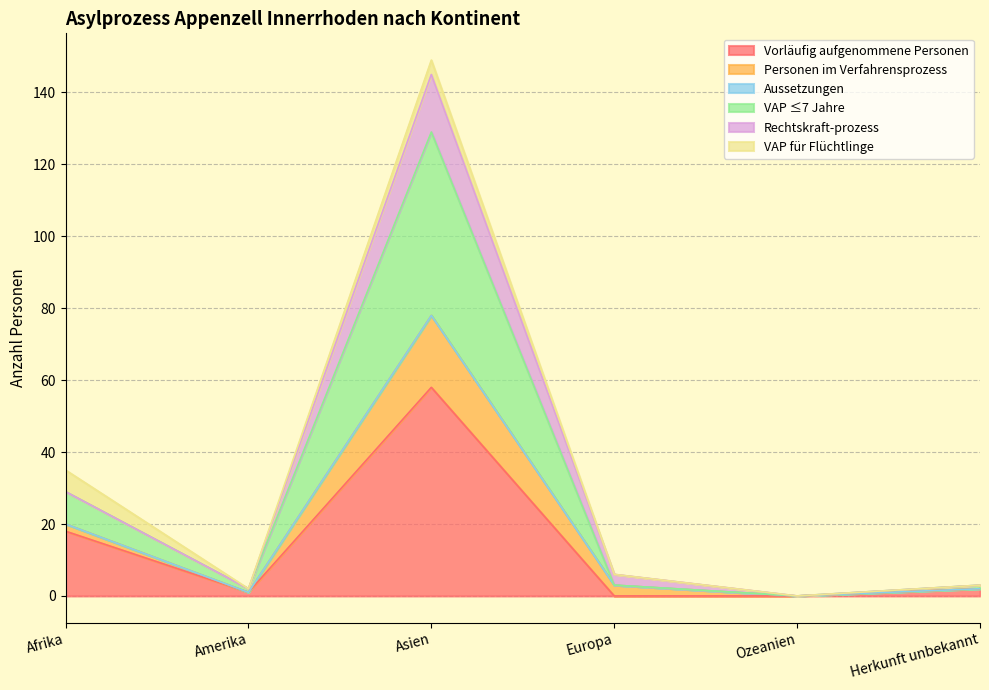

Read the Vorläufig aufgenommene Personen value at Herkunft unbekannt.

2